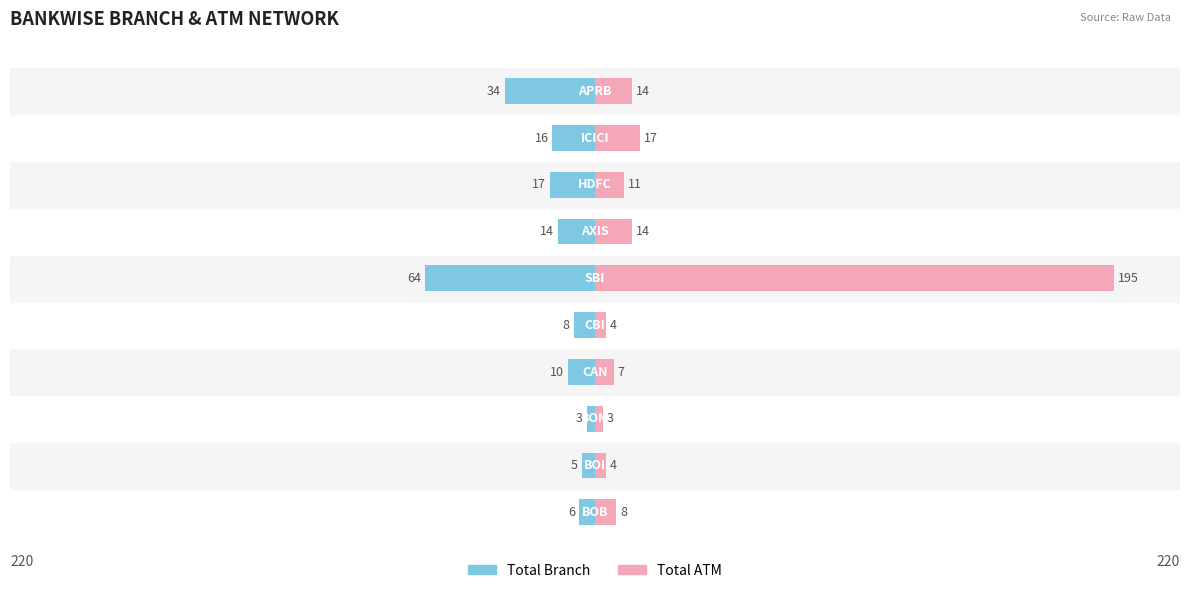

How many categories are shown in the chart?

10